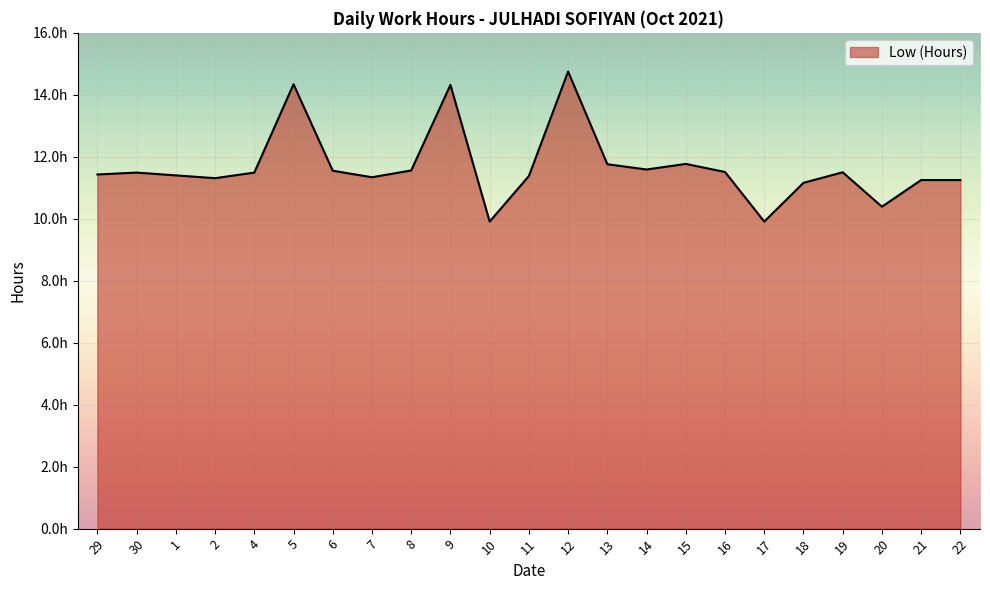

How many points are higher than both their immediate neighbors (excluding endpoints)?

6